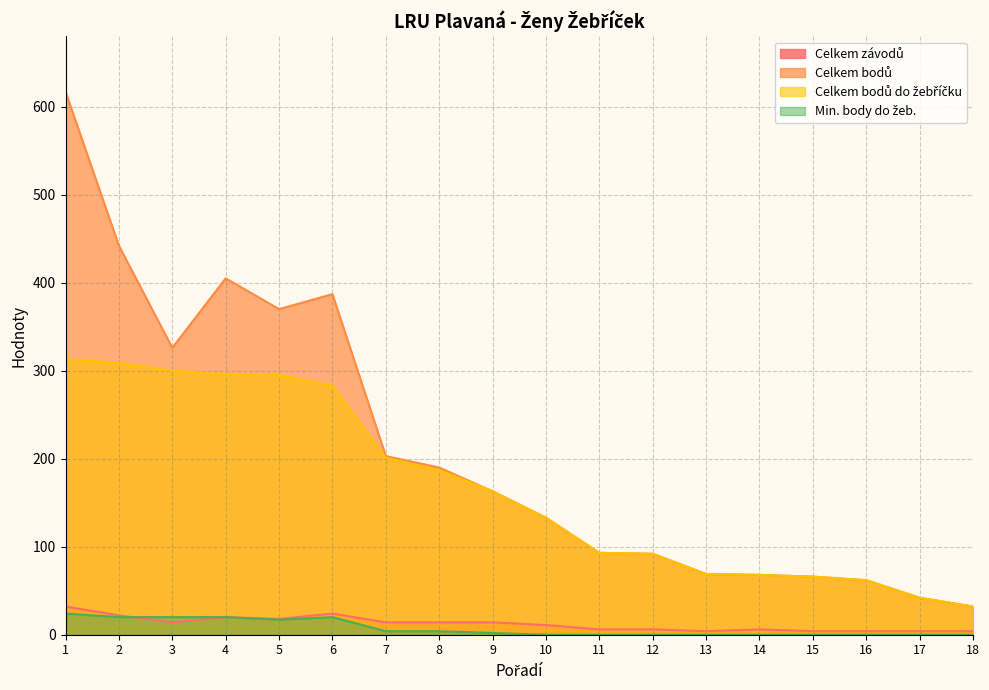

What is the difference between the maximum and minimum values in the Celkem závodů series?

28